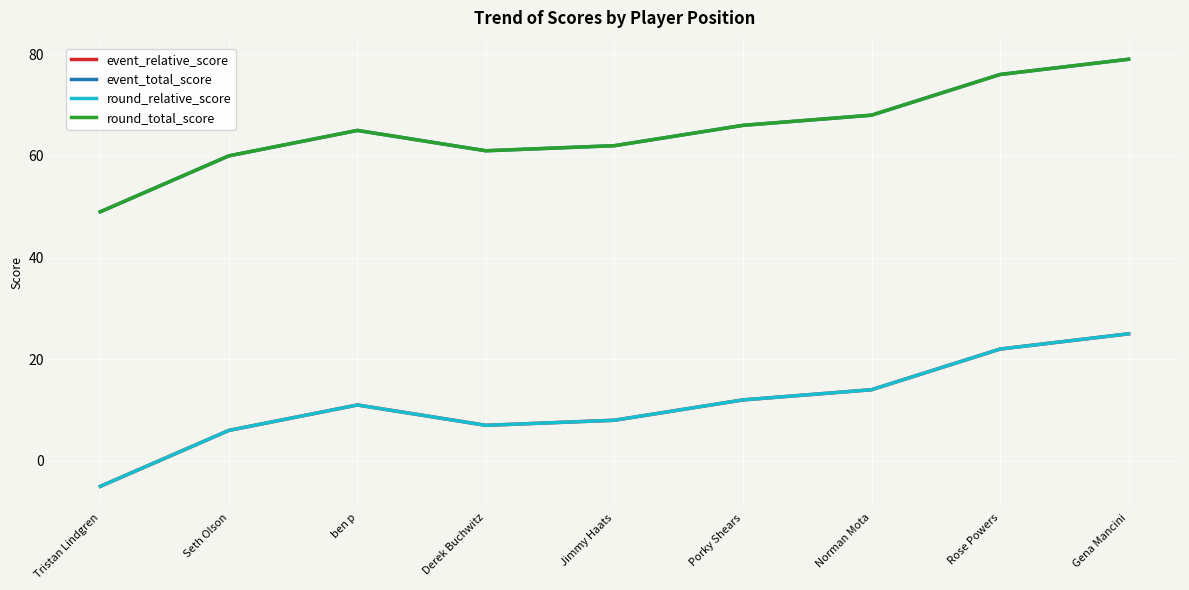

True or false: event_total_score and round_total_score intersect in this chart.

False